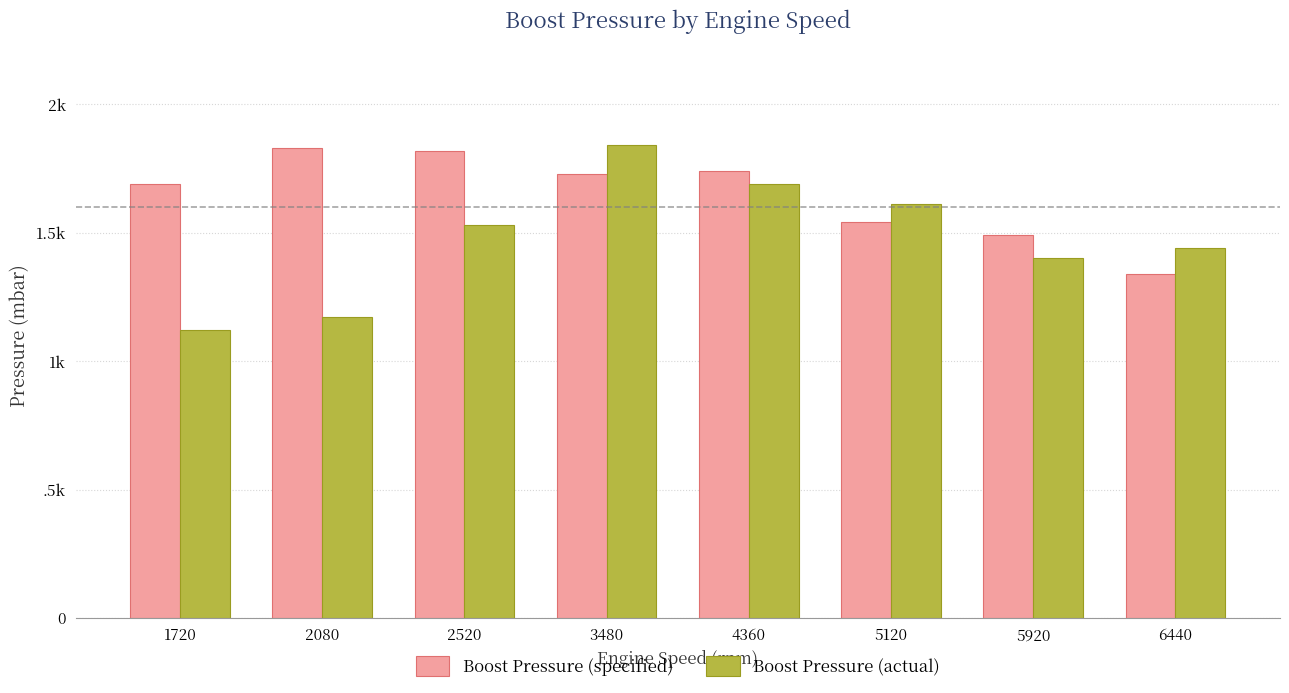

Are the bars horizontal?

No